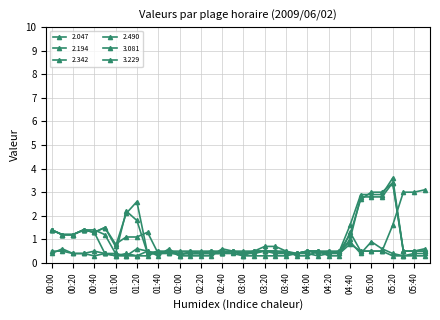

What is the difference between the maximum and second lowest values in the 2.342 series?

3.0